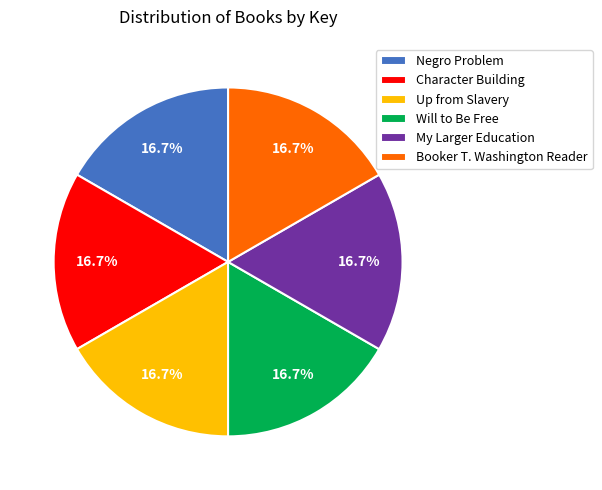

What is the ratio of the value at Character Building to the value at Up from Slavery?

1.0